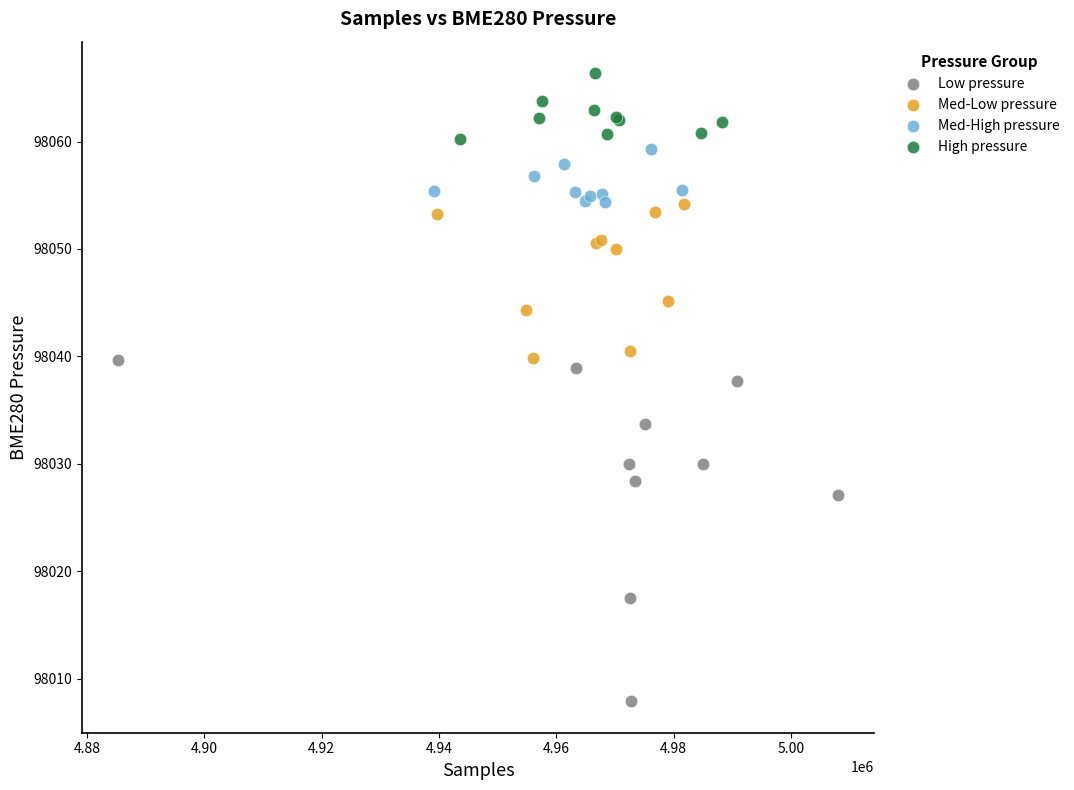

Which series has the widest spread of Y values?

Low pressure